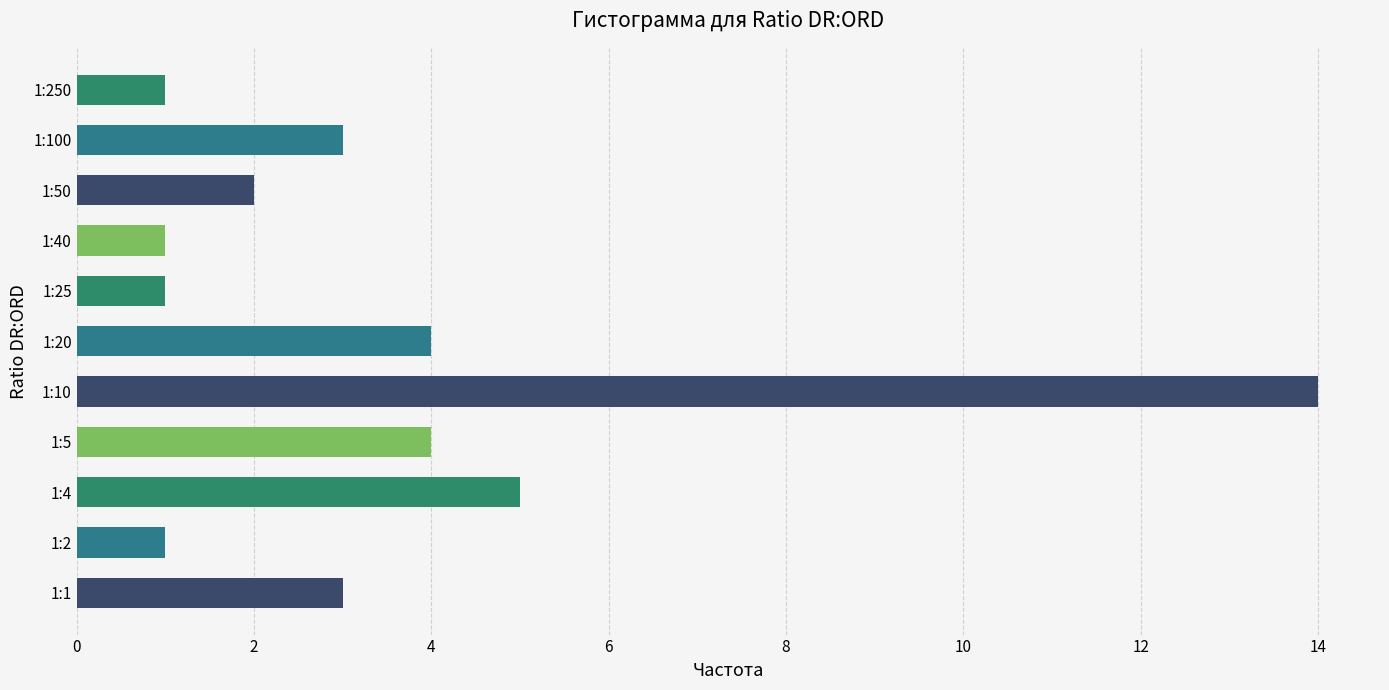

How many bars are there in total?

11